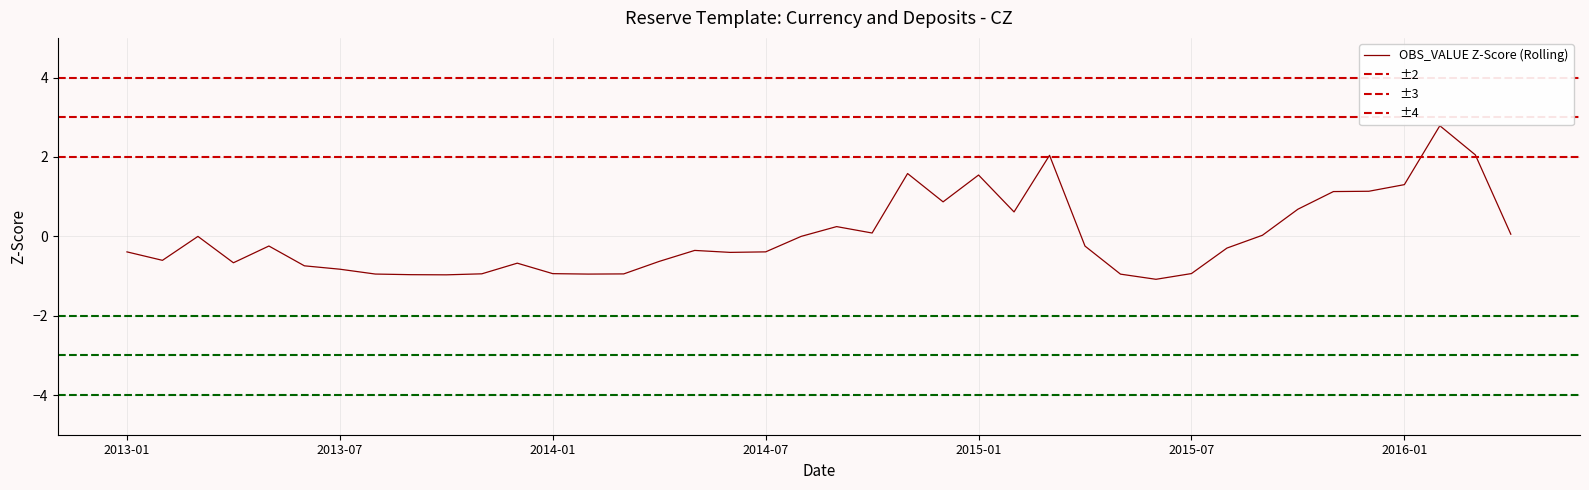

How many data points does each series have?

40